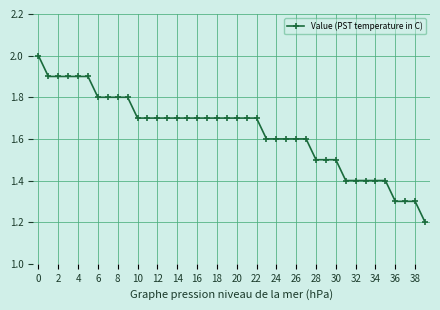

What is the greatest value displayed?

2.0